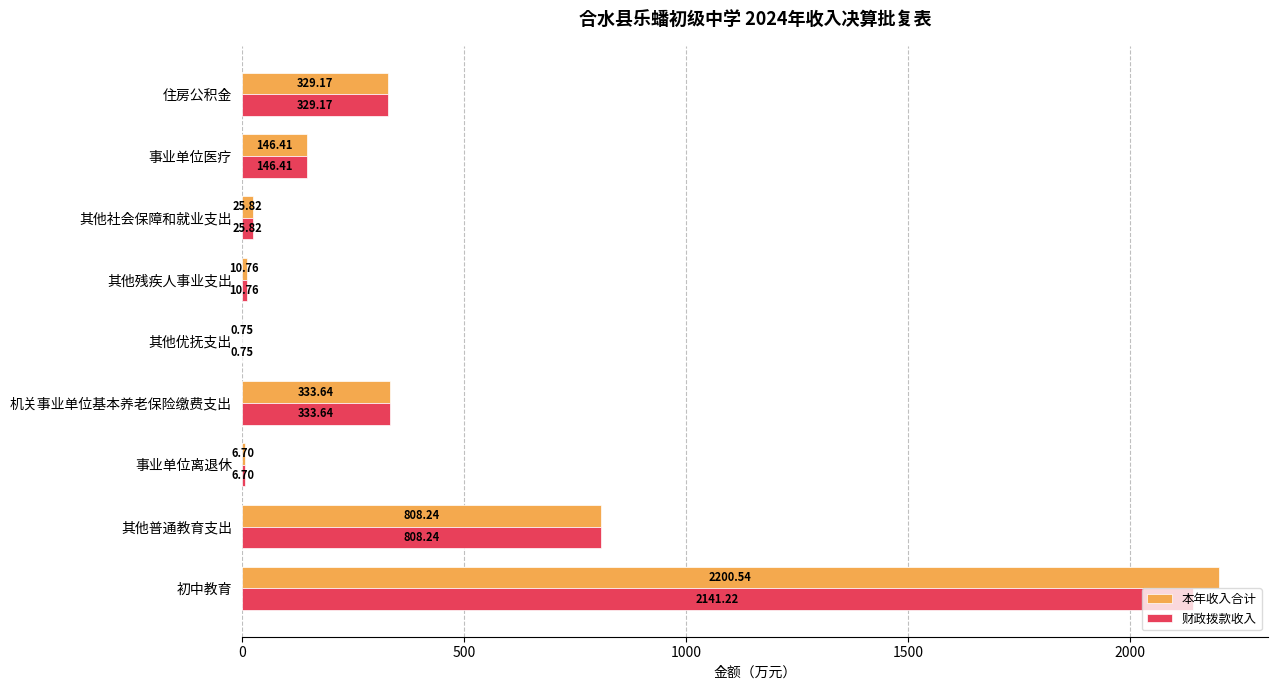

What is the average value of the 财政拨款收入 series?

422.5